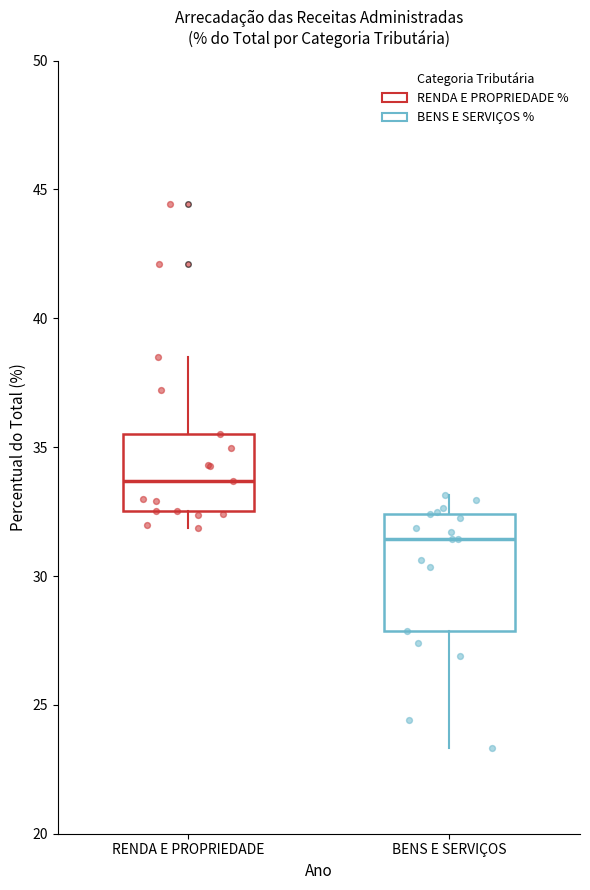

Reading left to right, read every box against the y-axis: the position of its median line, the range the box covers, and the ends of its whiskers. The values are not printed on the chart, so give them approximately, as read against the axis.

RENDA E PROPRIEDADE: median 33.5, box 32.5 to 35.5, whiskers 32.0 to 38.5
BENS E SERVIÇOS: median 31.5, box 28.0 to 32.5, whiskers 23.5 to 33.0